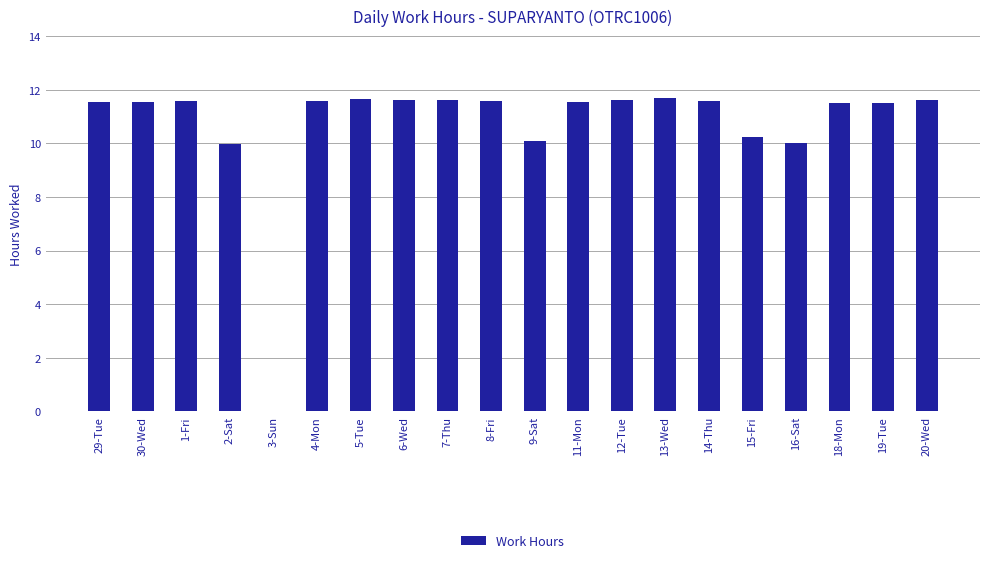

What is the change in value from 4-Mon to 16-Sat?

-1.6